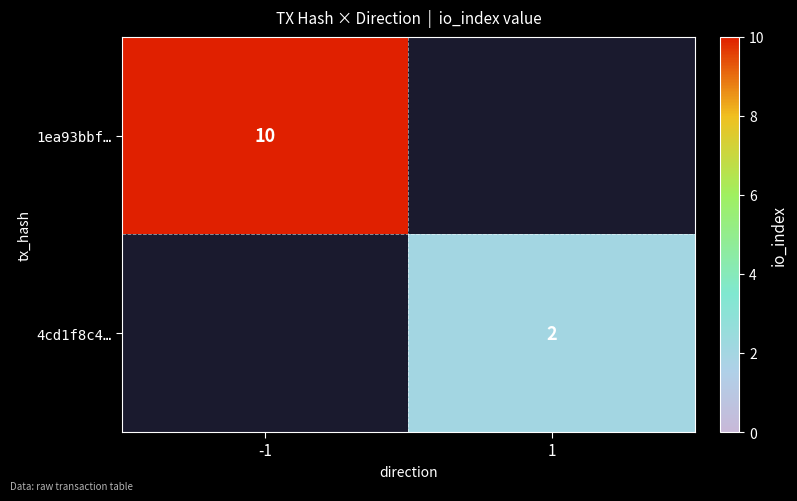

How many series are shown in this chart?

2